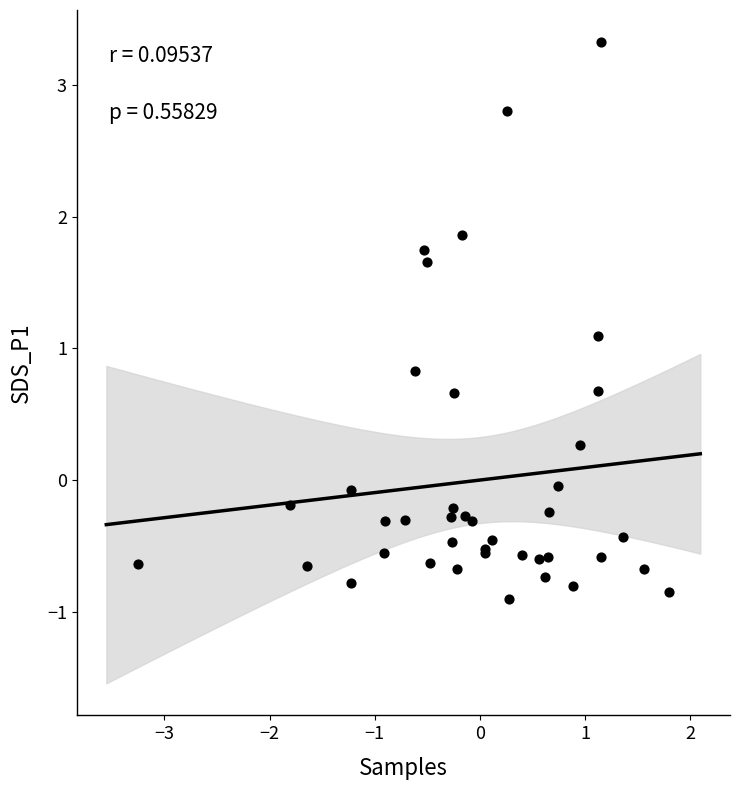

What Y value in the scatter plot is closest to 1?

1.1